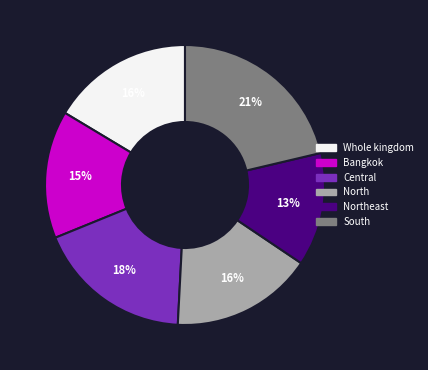

To the nearest percent, what portion does North represent?

16%